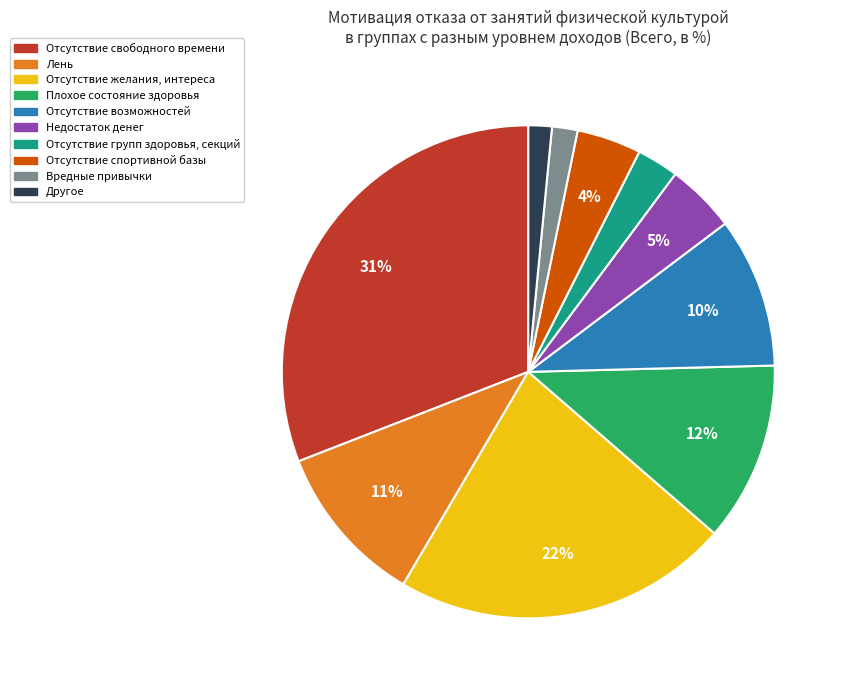

To the nearest percent, what percentage of the pie is Вредные привычки?

2%